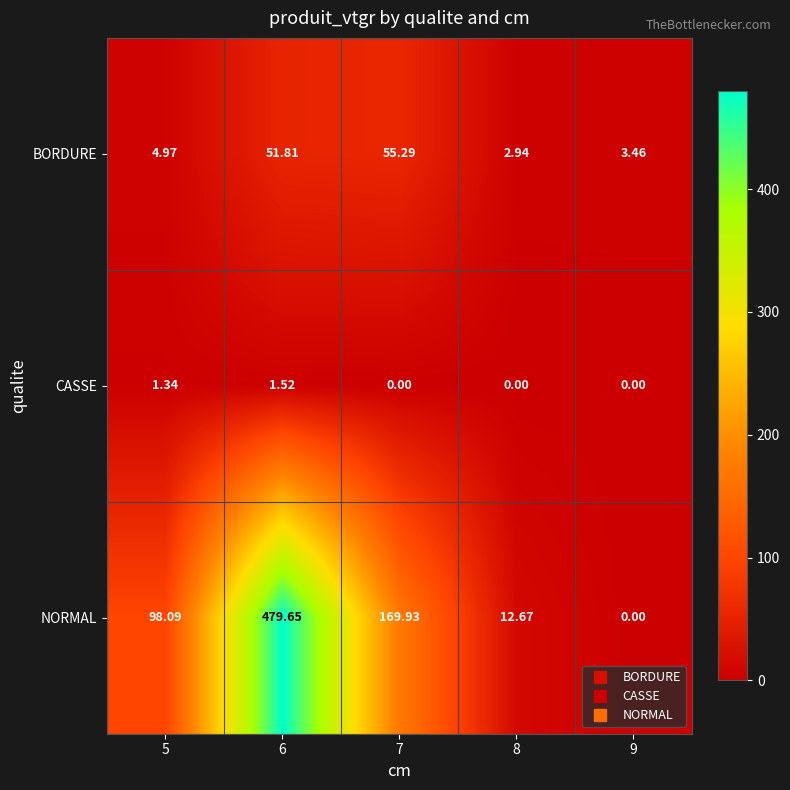

Rank the series by their maximum value, from highest to lowest.

NORMAL, BORDURE, CASSE